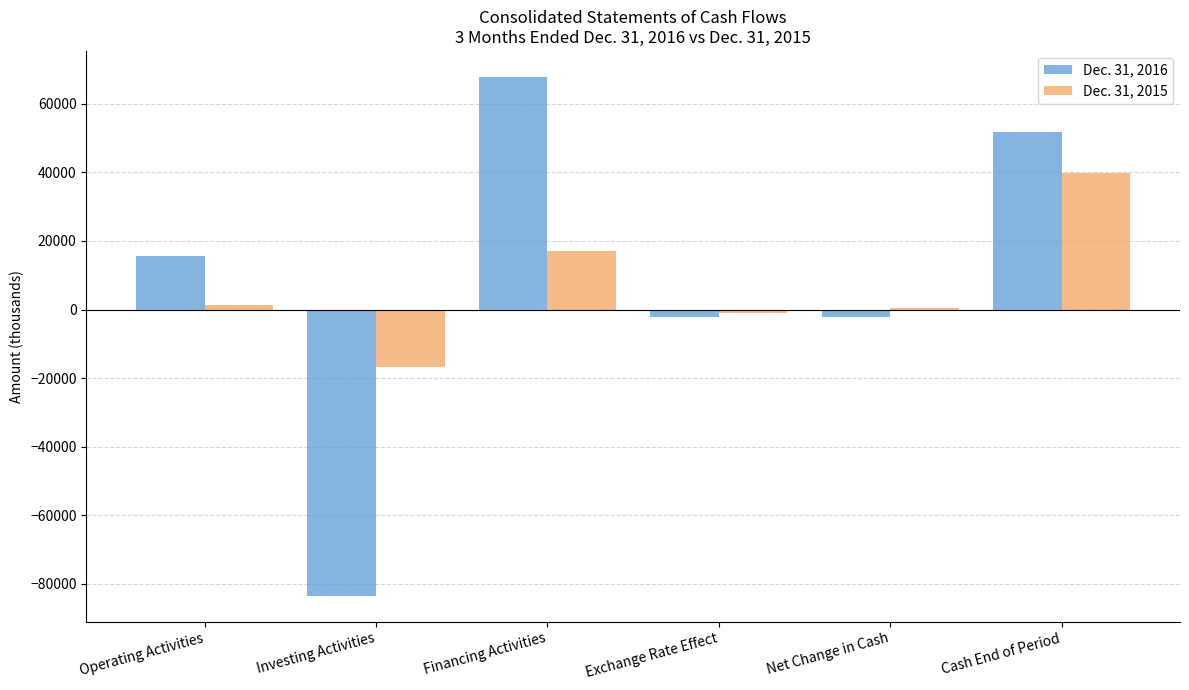

Count the number of data series in this chart.

2